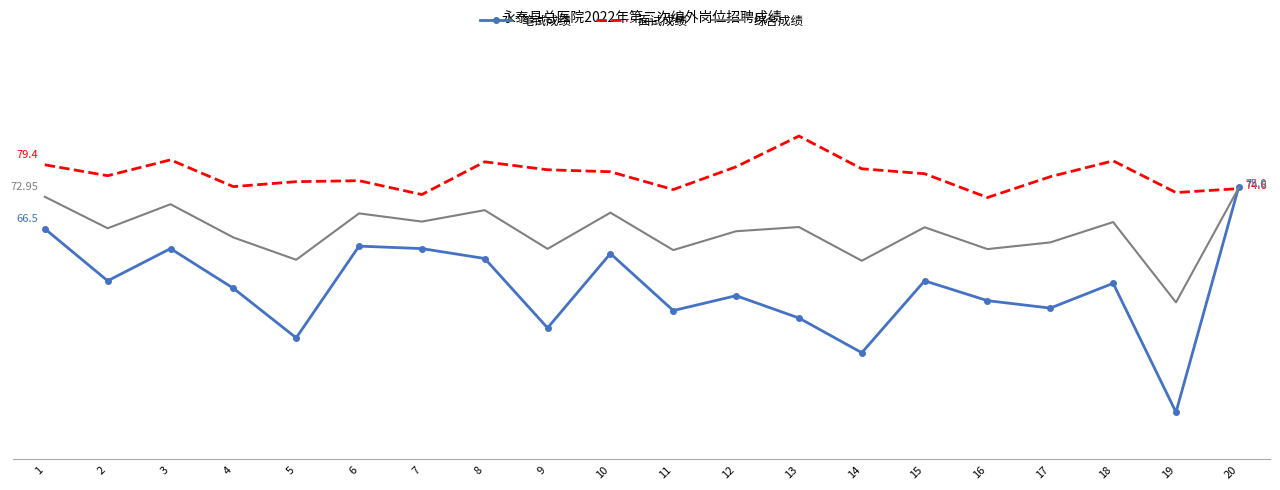

At which label does 综合成绩 reach its peak?

20